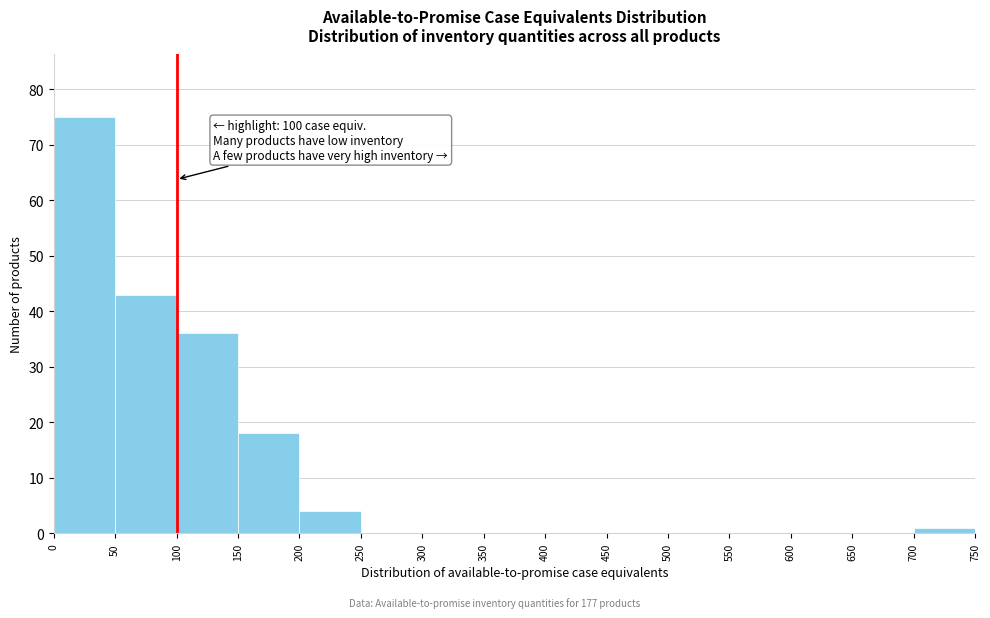

Over which range of the x-axis is the bar tallest?

0 to 50